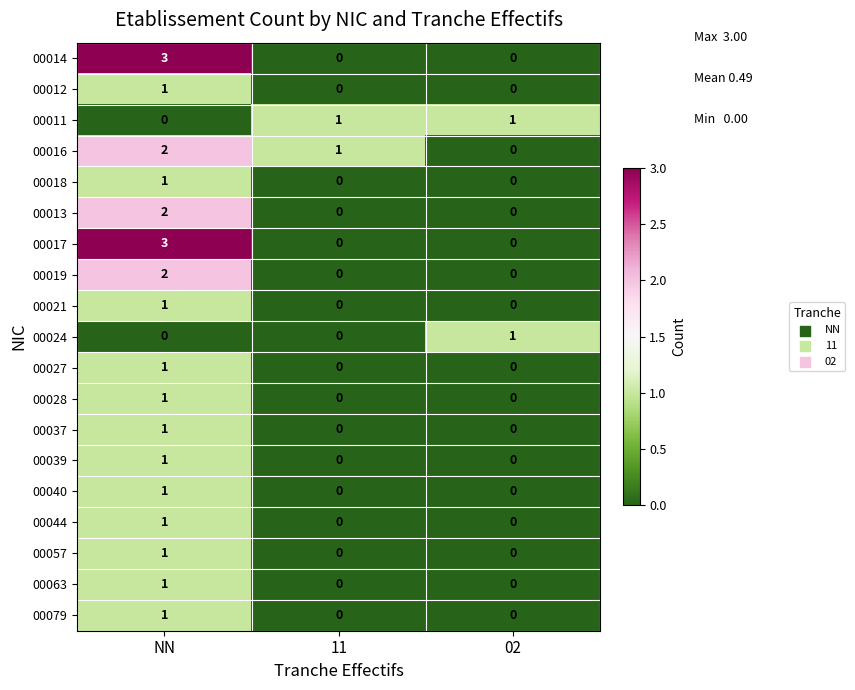

What is the difference between the highest and lowest values at NN?

3